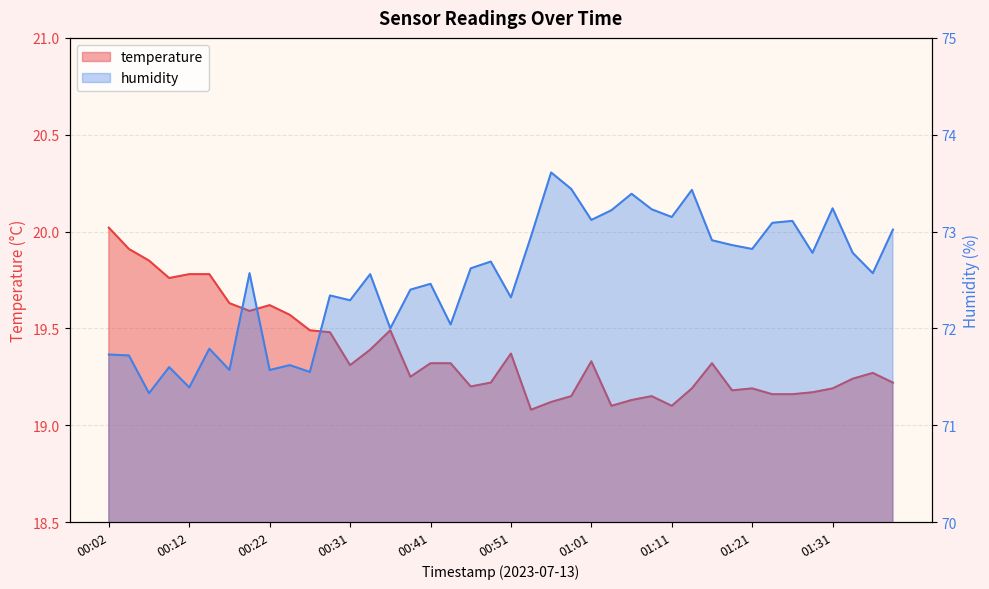

What is the total value across all series at 00:07?

91.2